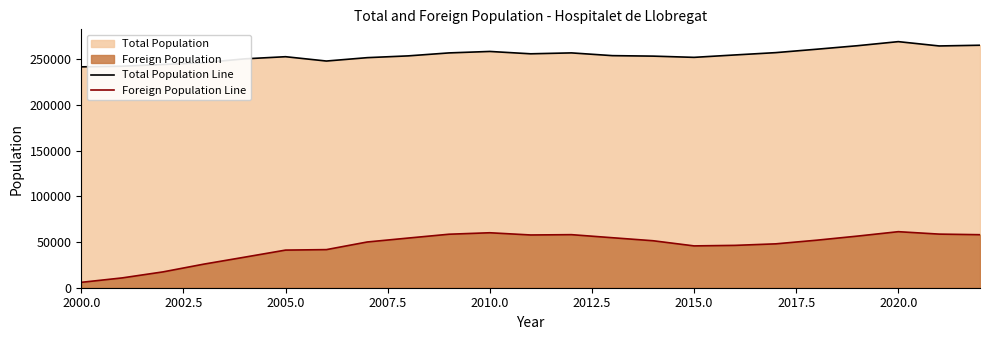

True or false: Total Population Line and Foreign Population Line intersect in this chart.

False